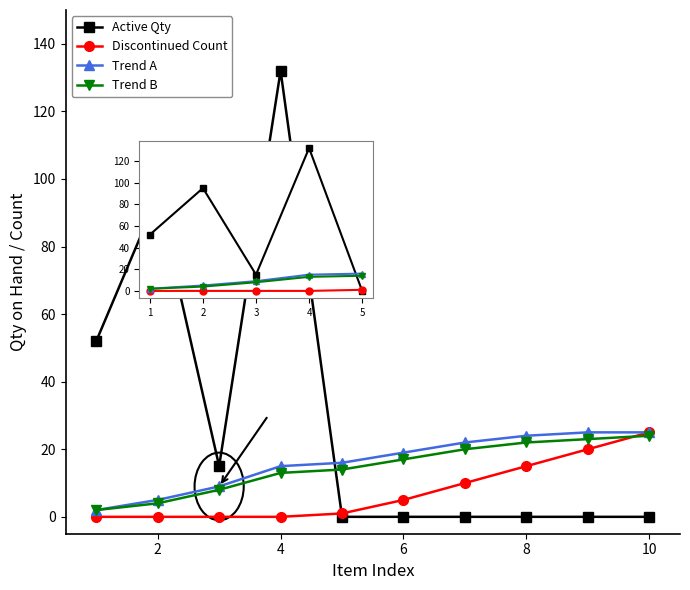

What is the highest value of the Active Qty series?

132